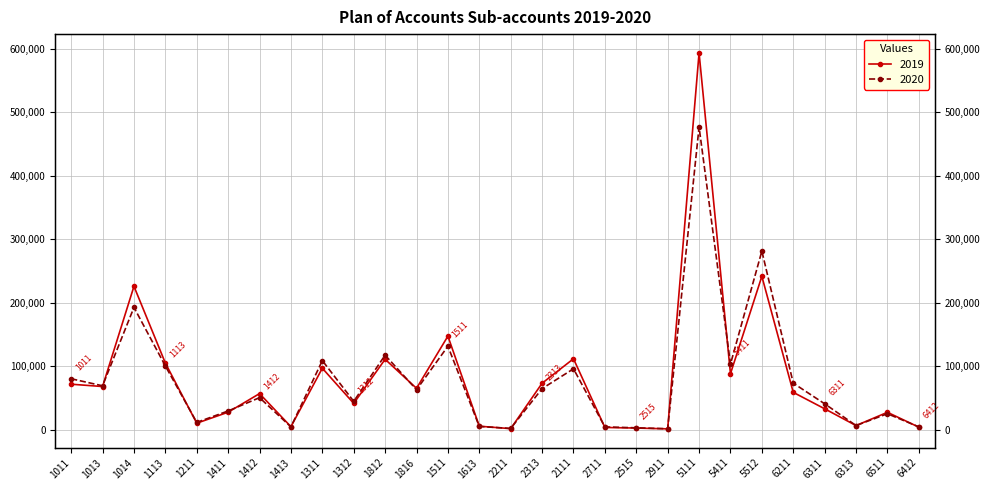

Which series has the largest total across all categories?

2019